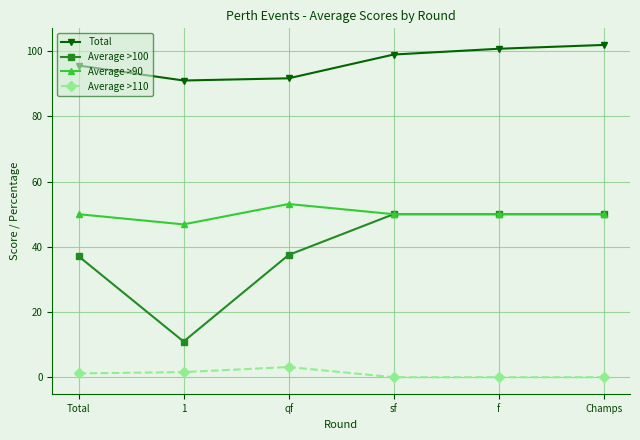

True or false: Total has more than 2 points higher than both neighbors.

False